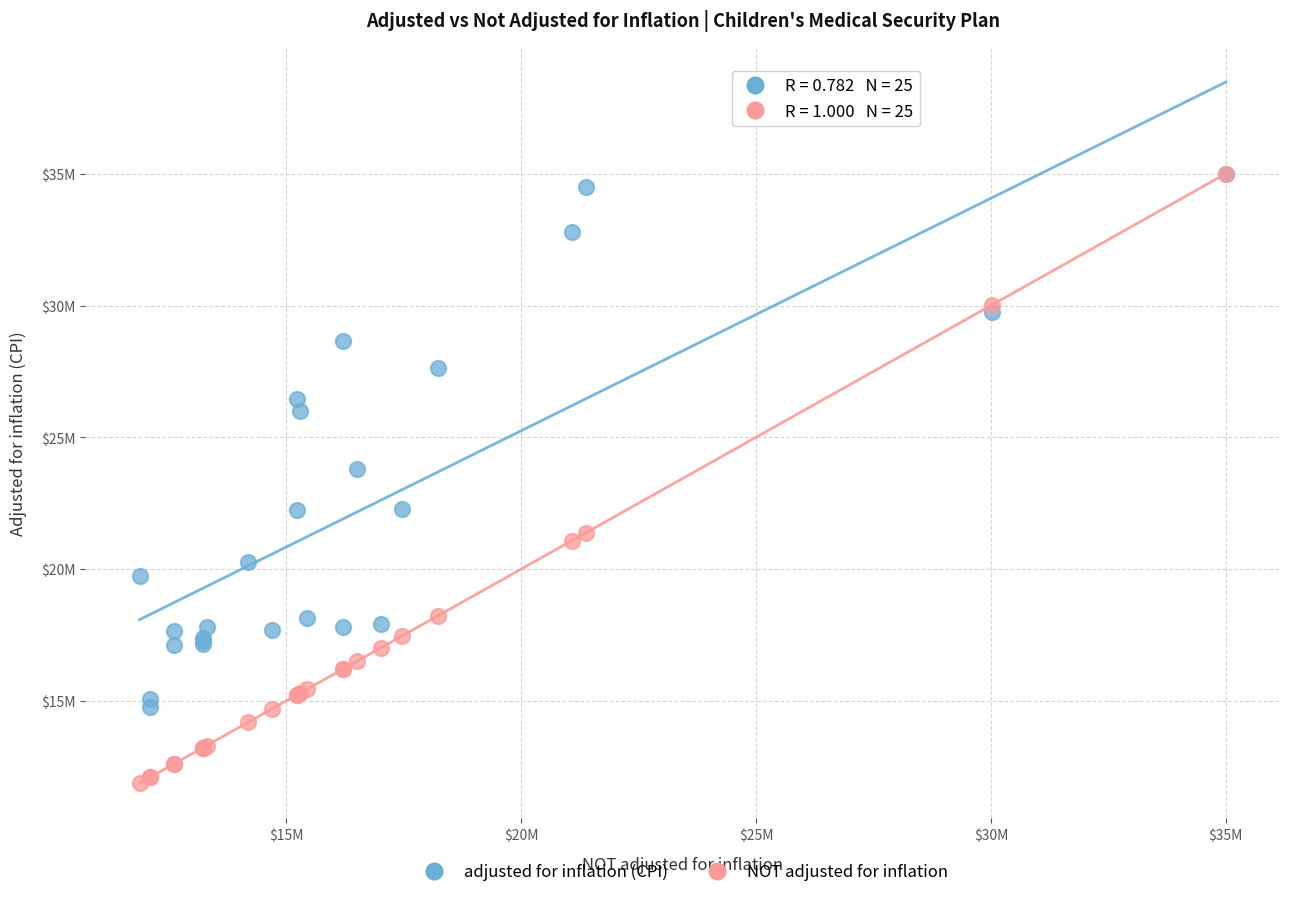

Which series has the largest Y range (max minus min)?

NOT adjusted for inflation